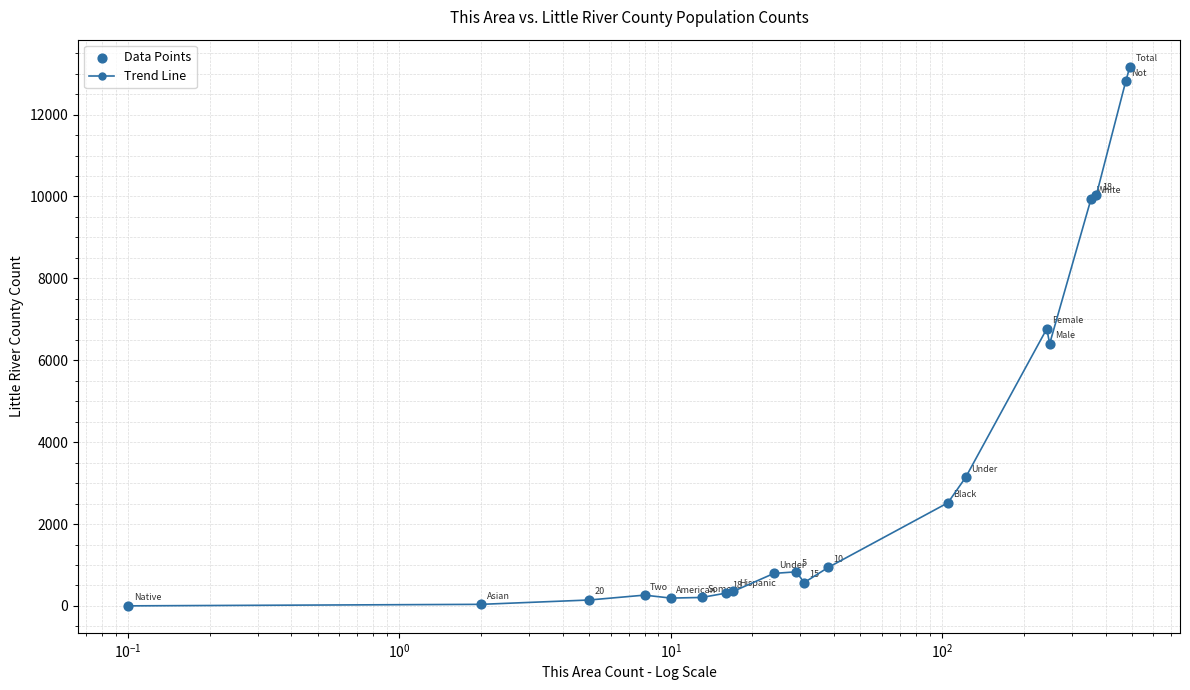

What is the average value?

3473